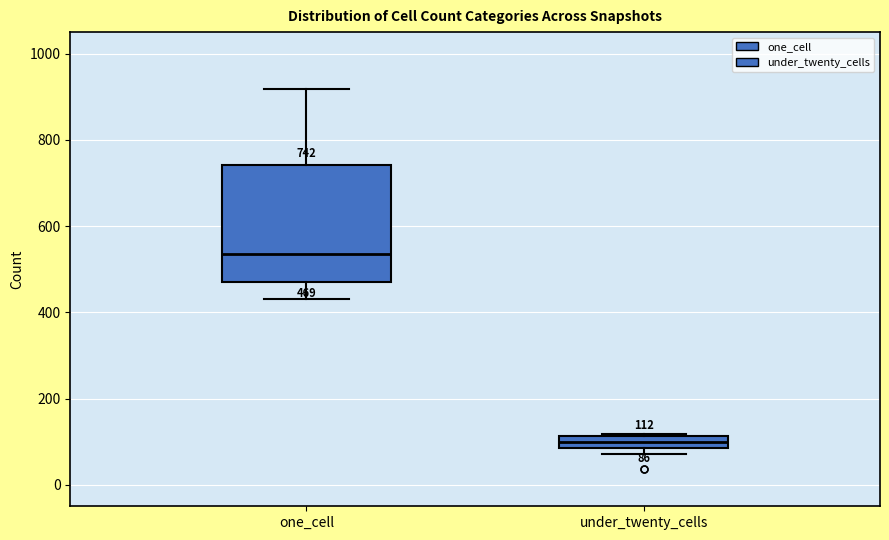

Which box's median line is the lowest?

under_twenty_cells